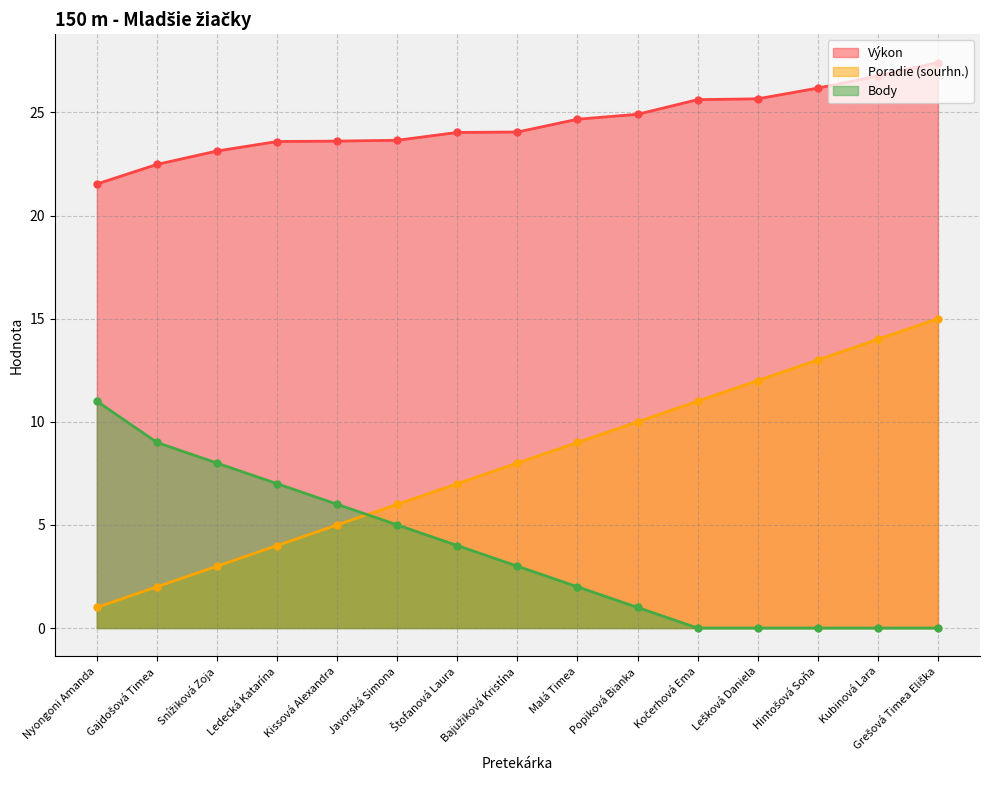

What is the value of the Body point at the 5th from the left?

6.0